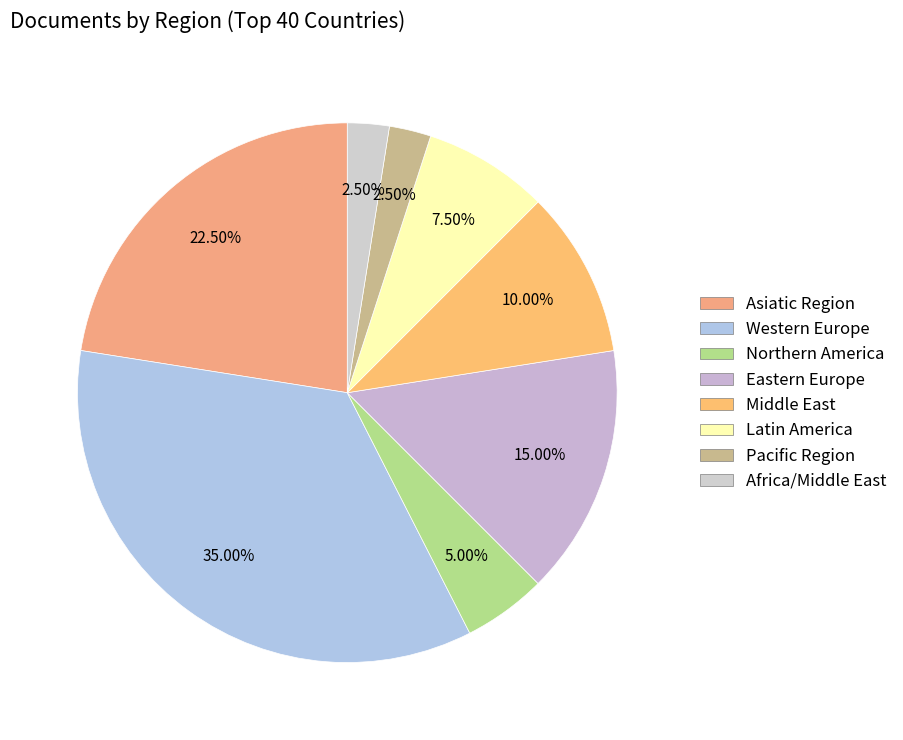

How many segments does this pie chart have?

8